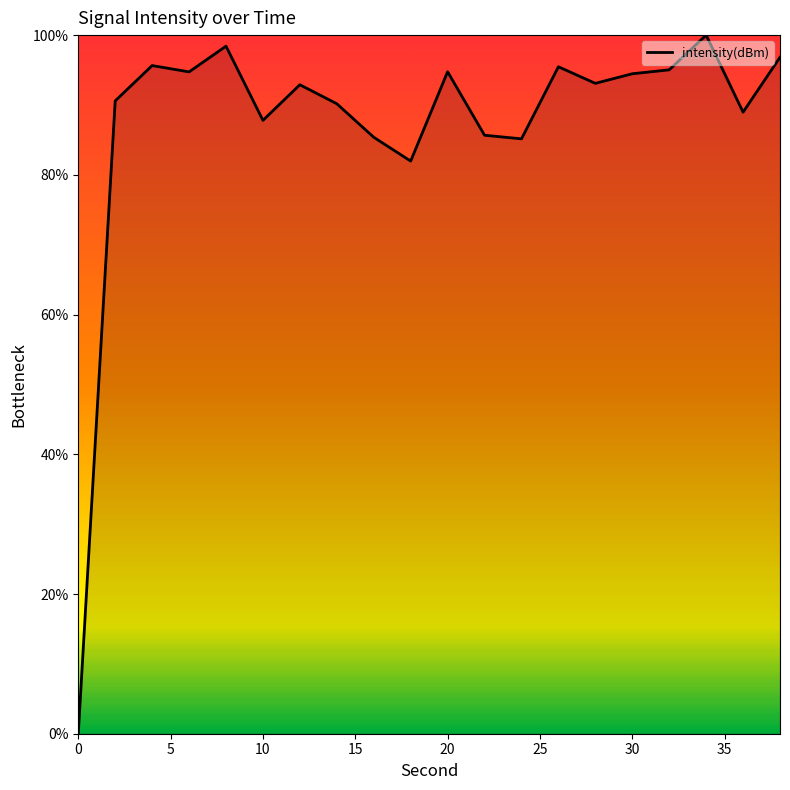

Rank the categories by value from lowest to highest.

0, 18, 24, 16, 22, 10, 36, 14, 2, 12, 28, 30, 6, 20, 32, 26, 4, 38, 8, 34